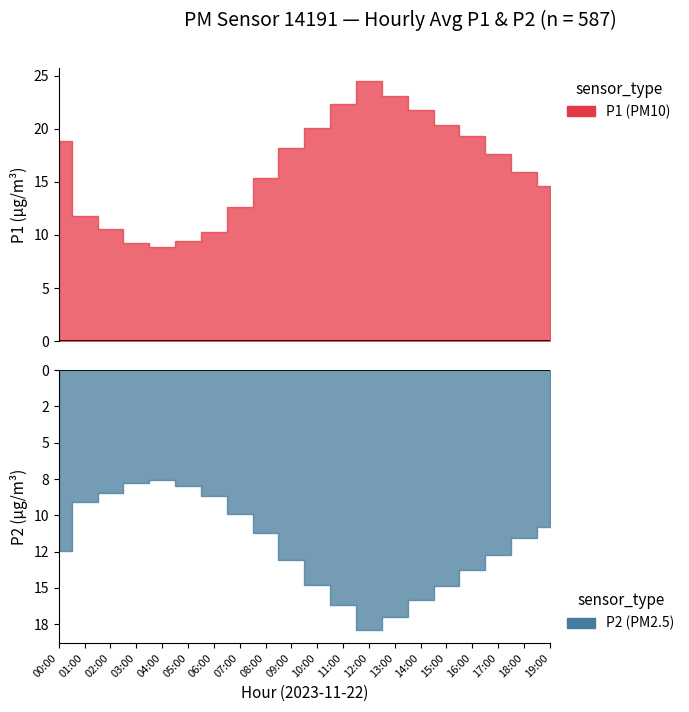

Is the value of P1 at 18:00 greater than the value of P2 at 19:00?

Yes